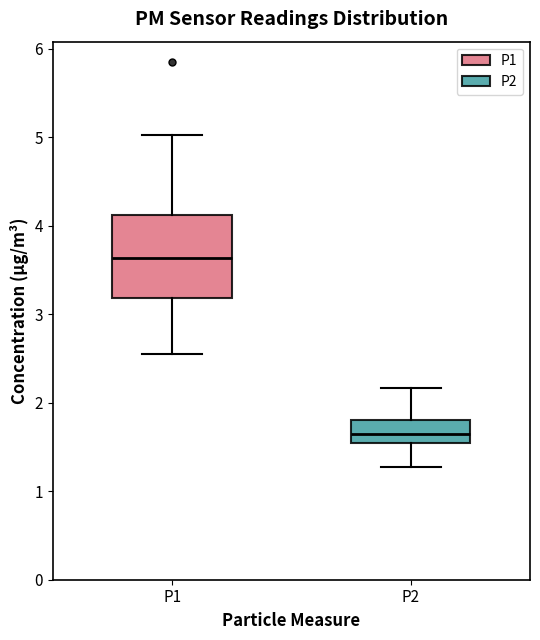

Comparing the boxes themselves (not the whiskers), which one is the tallest?

P1